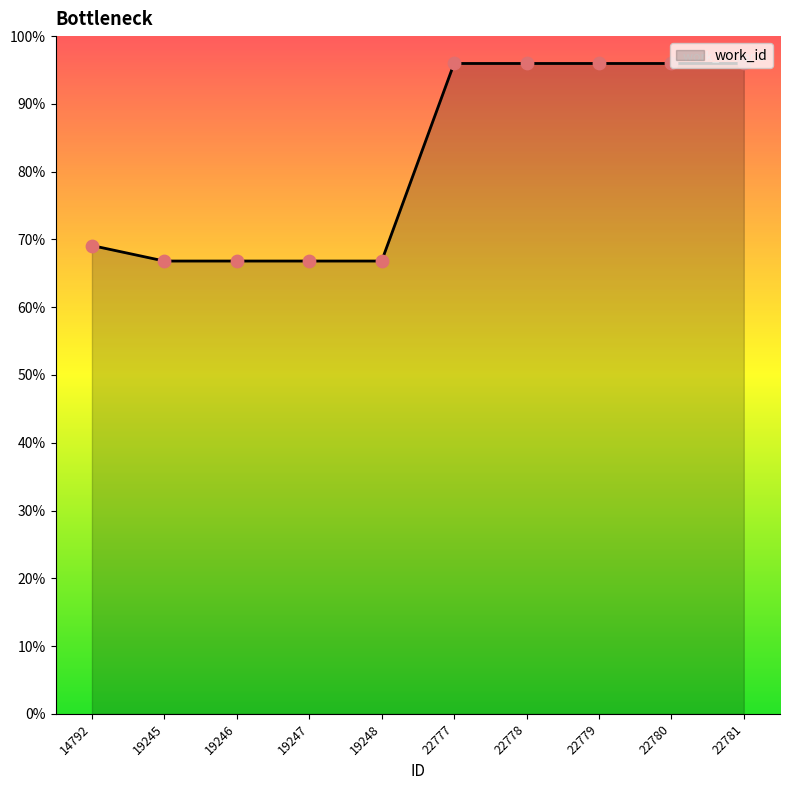

Does the chart have visible grid lines?

No